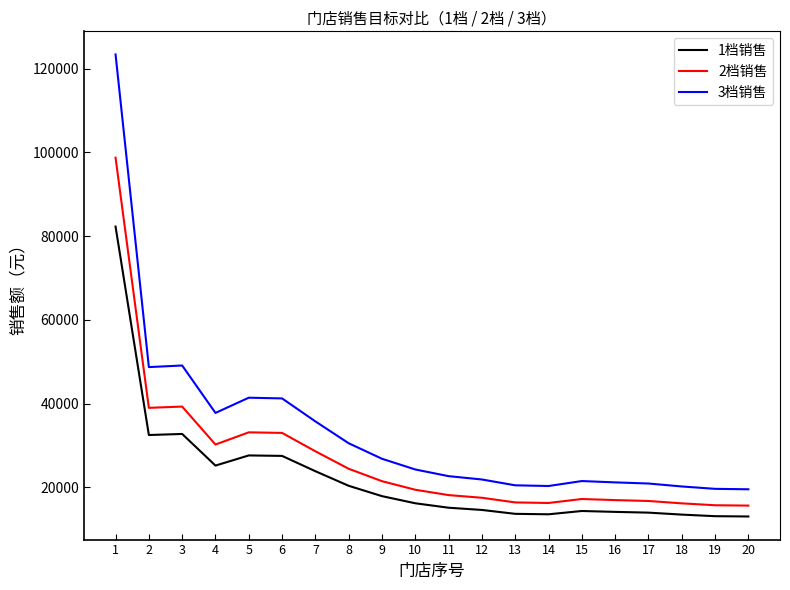

Which series has the largest range (max minus min)?

3档销售